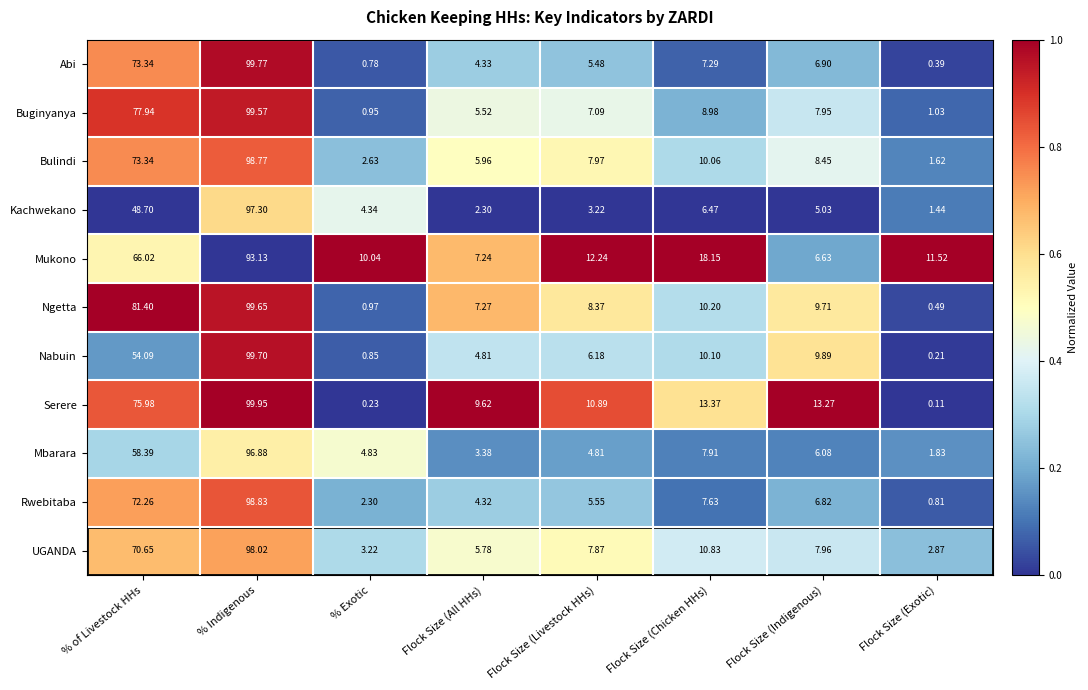

List the series in order of their peak value, lowest first.

Mukono, Mbarara, Kachwekano, UGANDA, Bulindi, Rwebitaba, Buginyanya, Ngetta, Nabuin, Abi, Serere